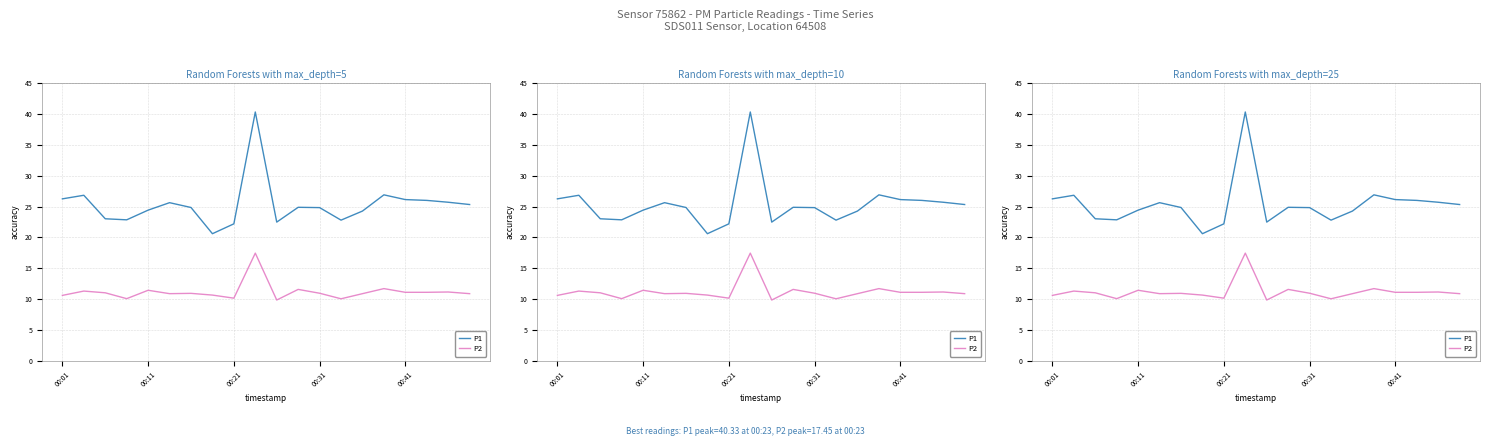

List the series in order of their overall mean, highest first.

P1, P2